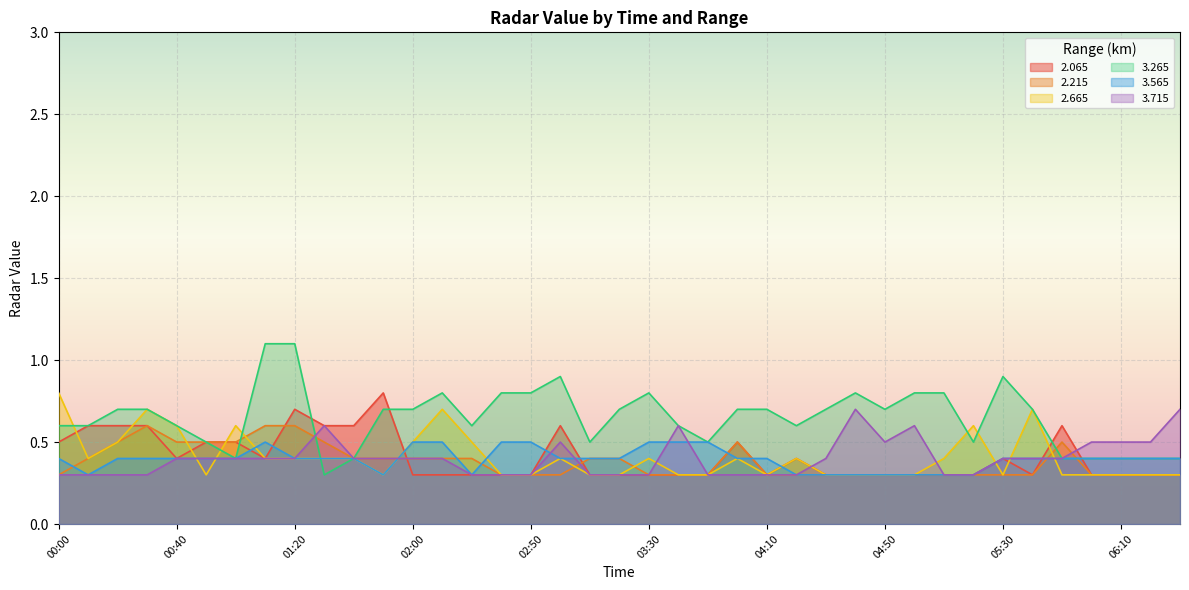

Which series has the largest range (max minus min)?

3.265